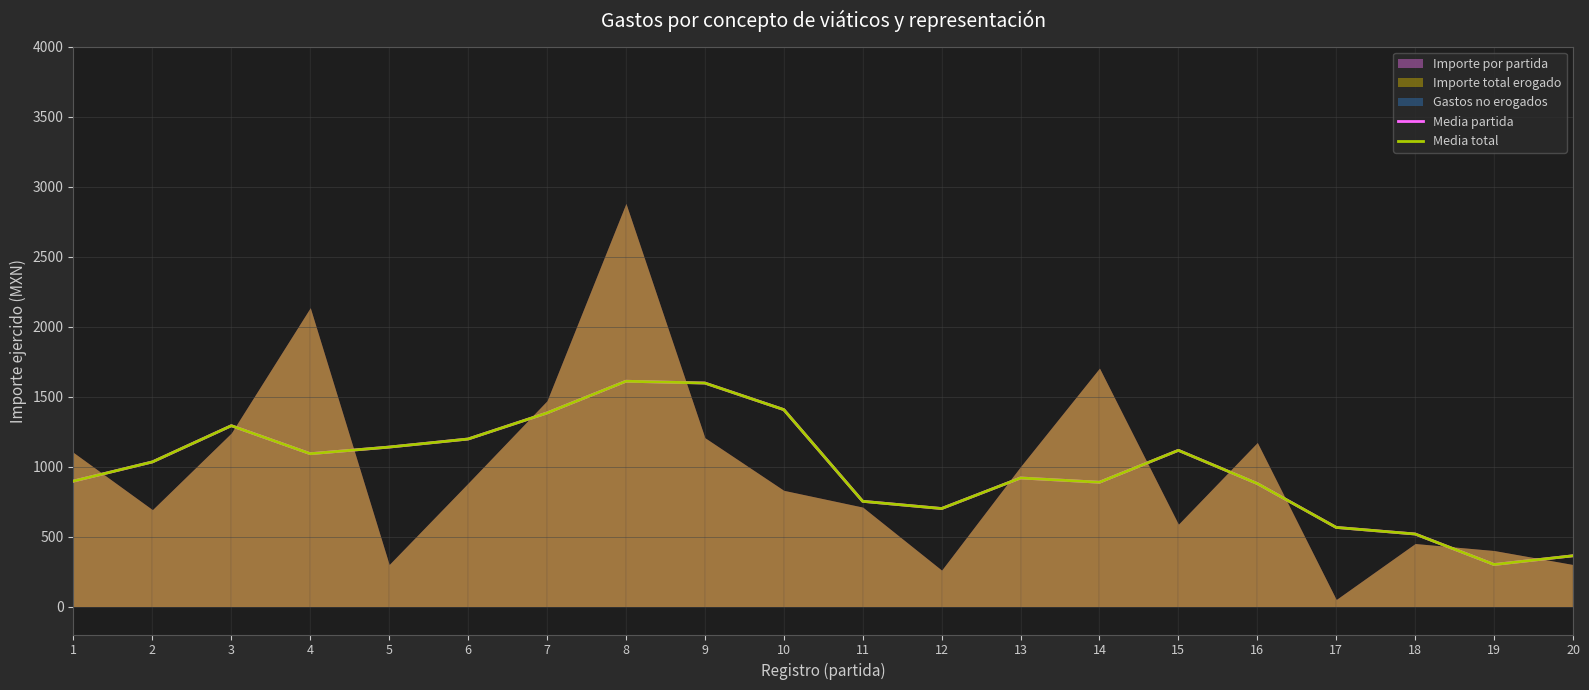

True or false: Media total and Media partida intersect in this chart.

False